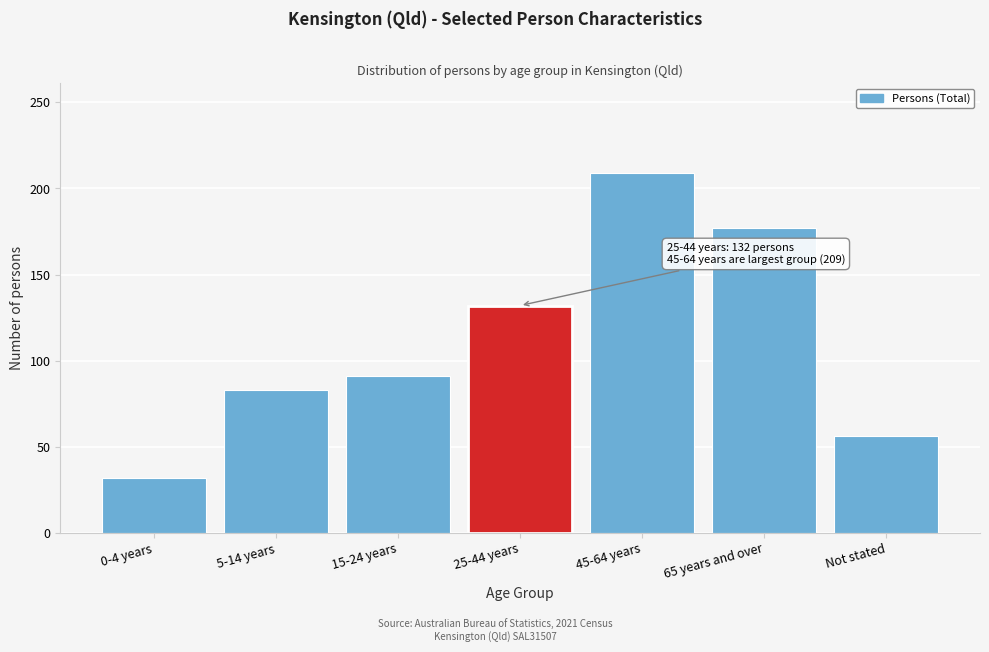

Reading right to left, transcribe all the data shown in this chart.

Not stated=56	65 years and over=177	45-64 years=209	25-44 years=132	15-24 years=91	5-14 years=83	0-4 years=32